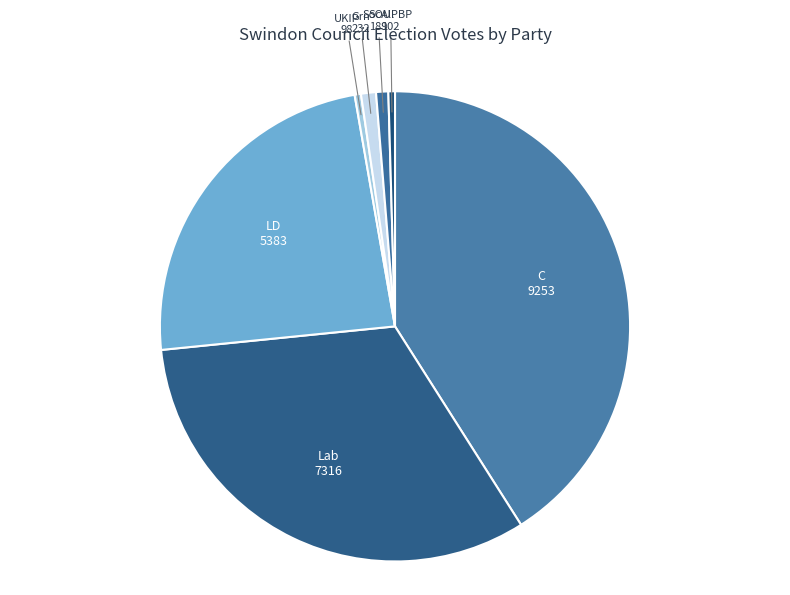

How many segments does this pie chart have?

7